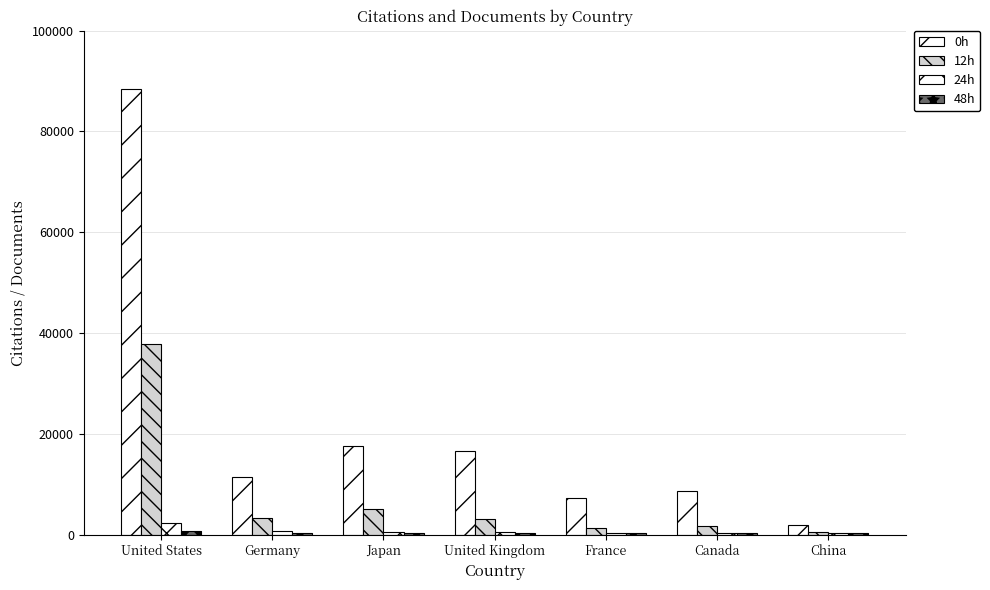

How many groups of bars are there?

7